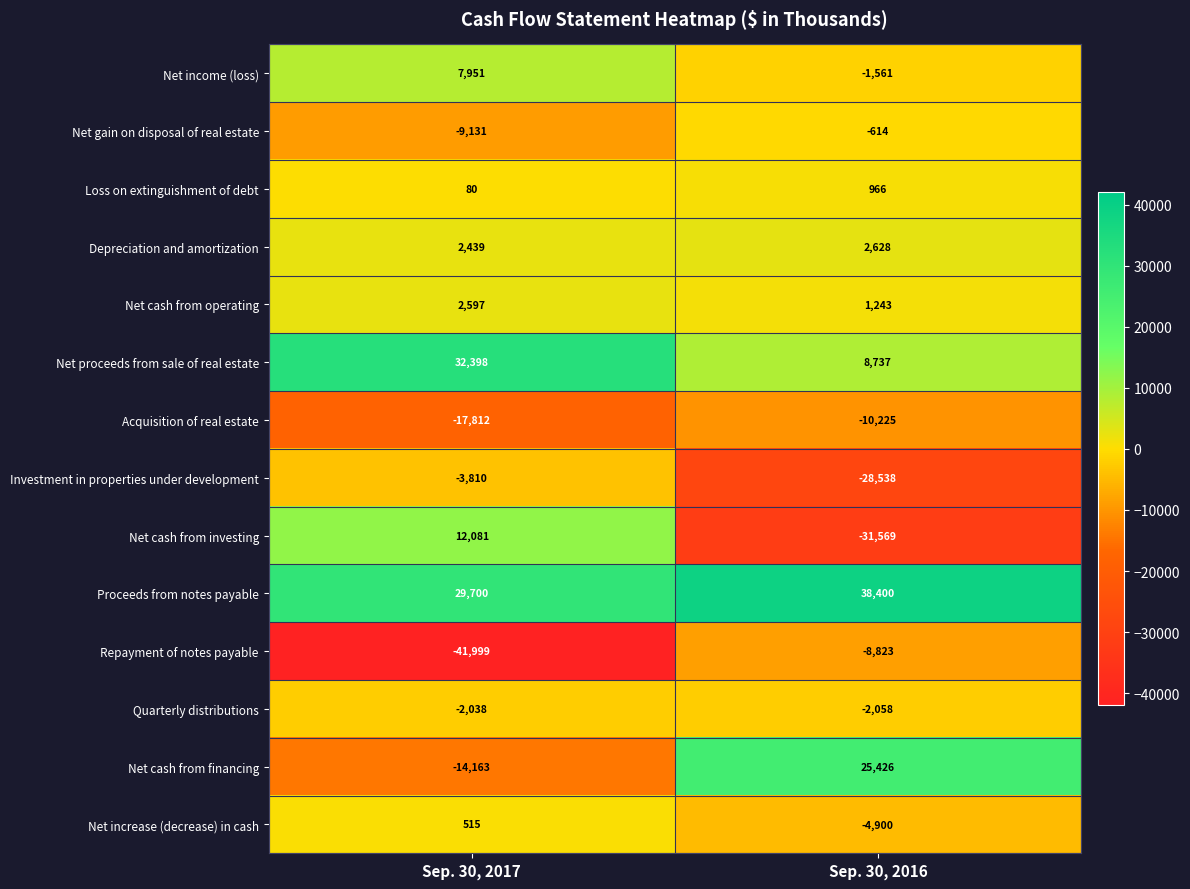

What is the spread (max minus min) of values at Sep. 30, 2016?

69969